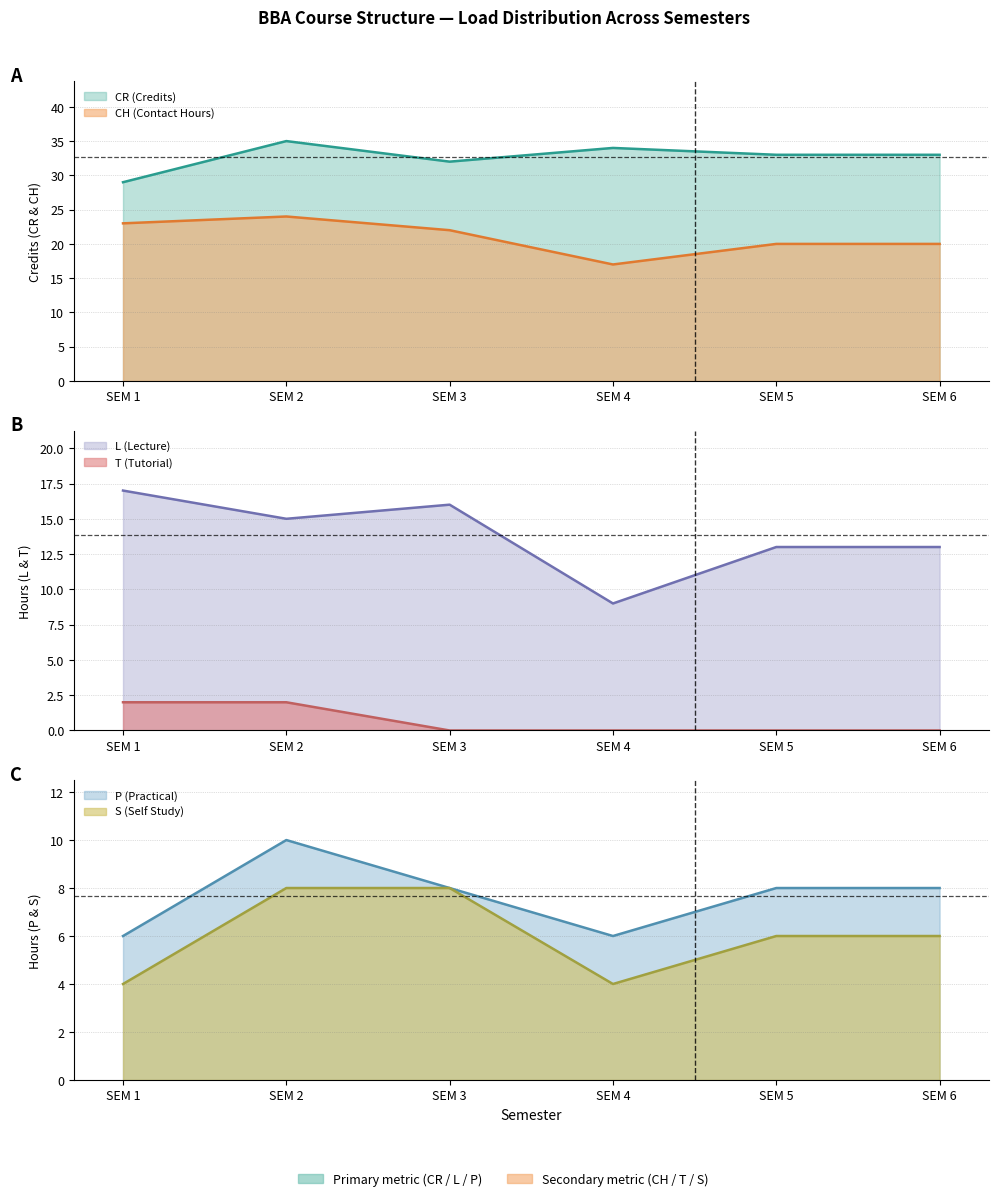

Is it true that CH equals 35 at SEM 2?

True